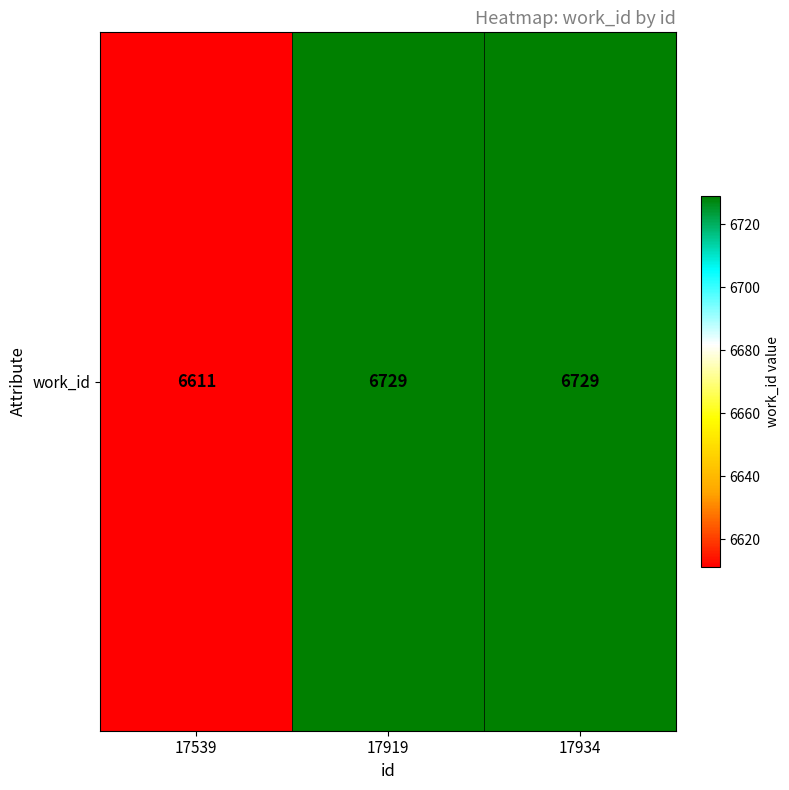

What is the smallest value displayed?

6611